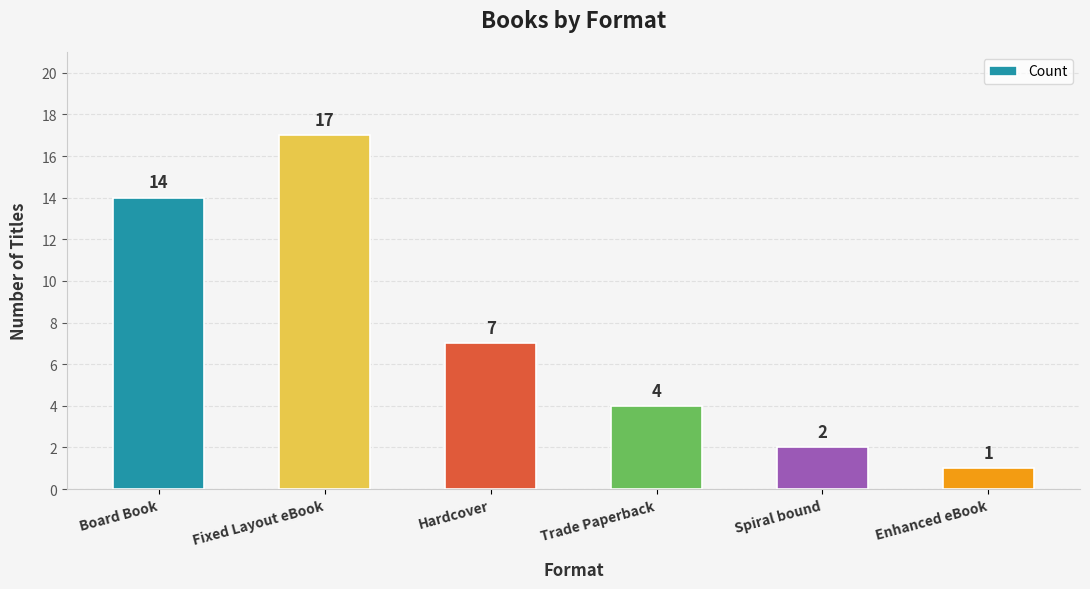

How many bars are there in total?

6